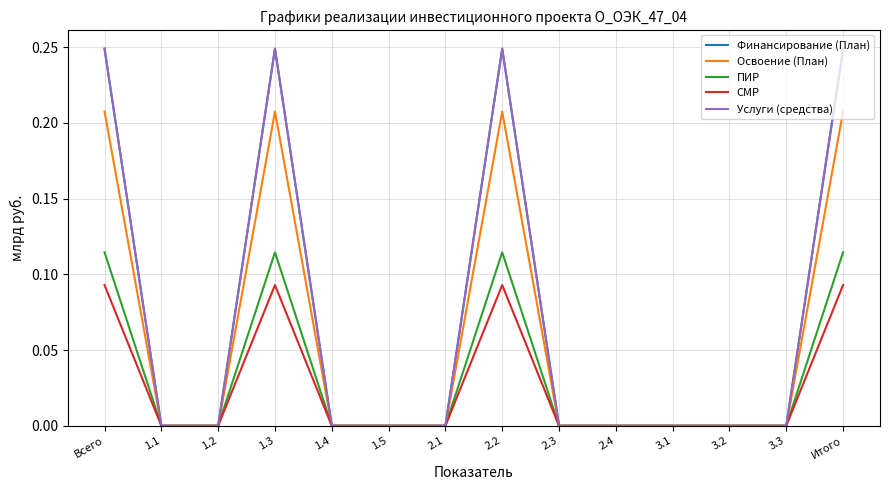

Does the chart display data point markers on the line(s)?

No